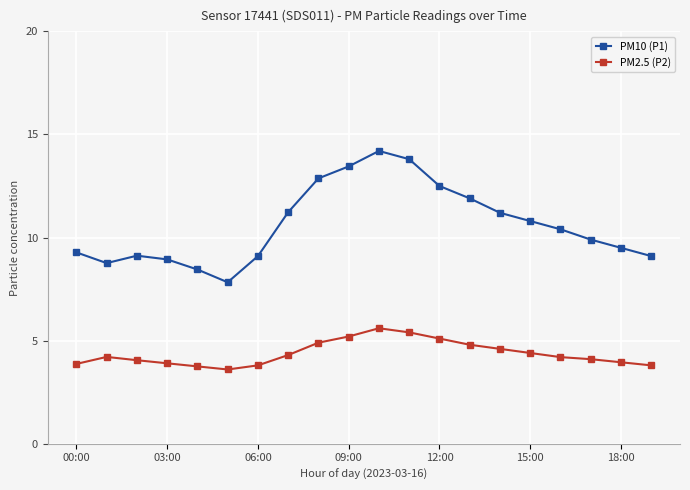

True or false: PM2.5 (P2) and PM10 (P1) cross at least once.

False